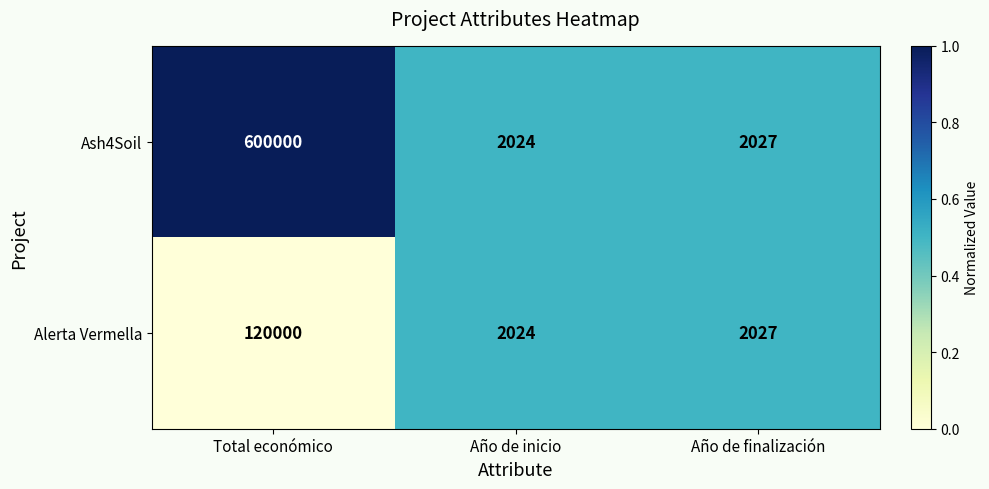

Which series has the largest range (max minus min)?

Ash4Soil